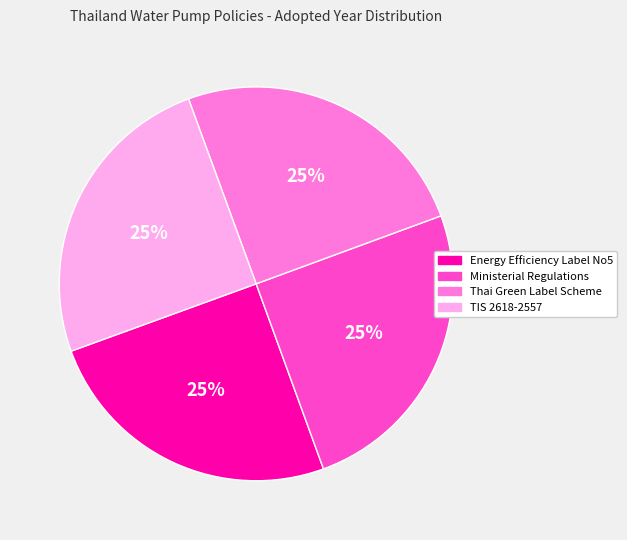

To the nearest percent, what portion does Ministerial Regulations represent?

25%